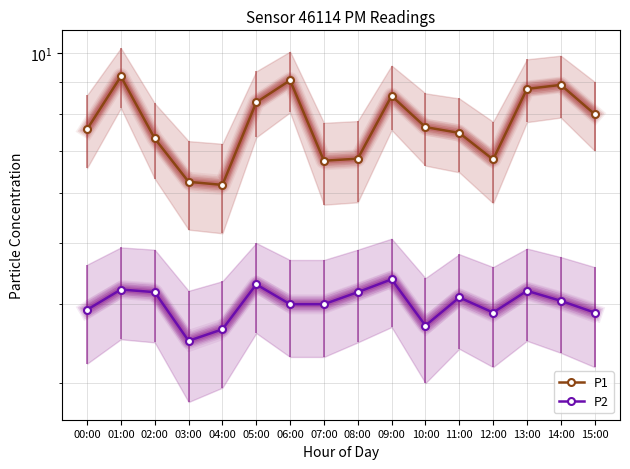

What is the label of the 4th point from the right?

12:00